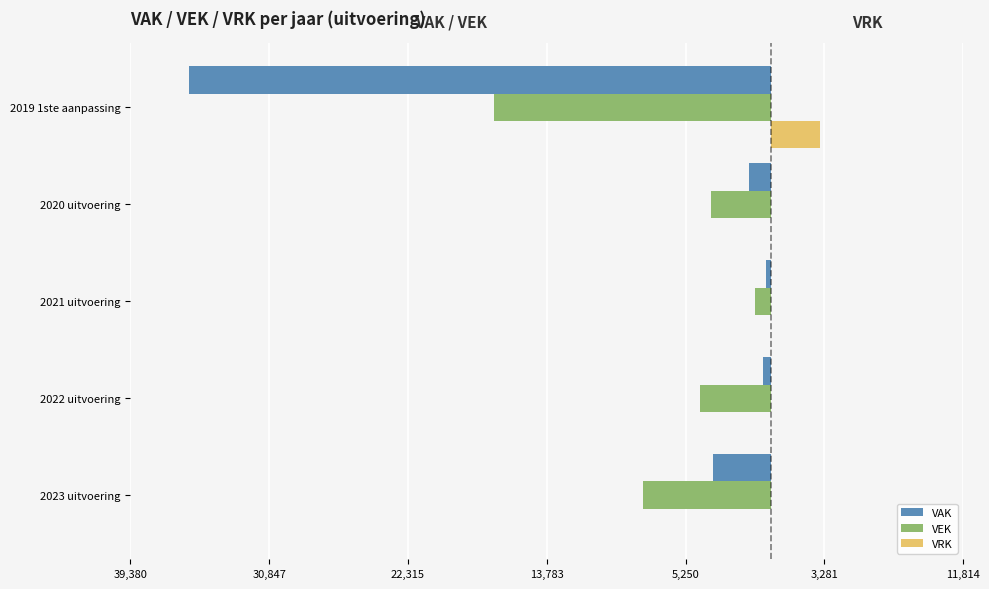

What are all the series names shown in the legend?

VAK, VEK, VRK